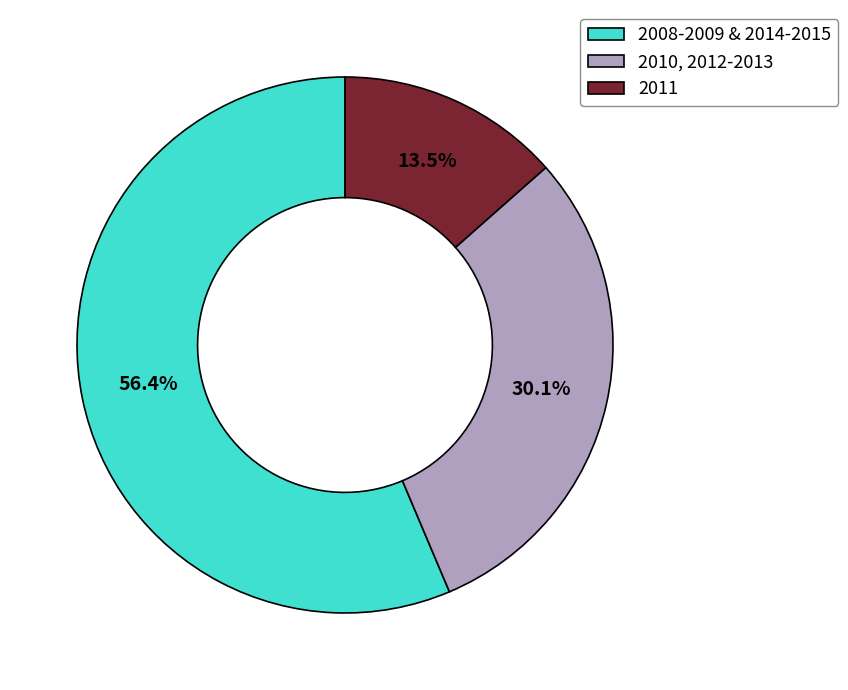

Do 2008-2009 & 2014-2015 and 2010, 2012-2013 together represent more than half of the pie?

Yes